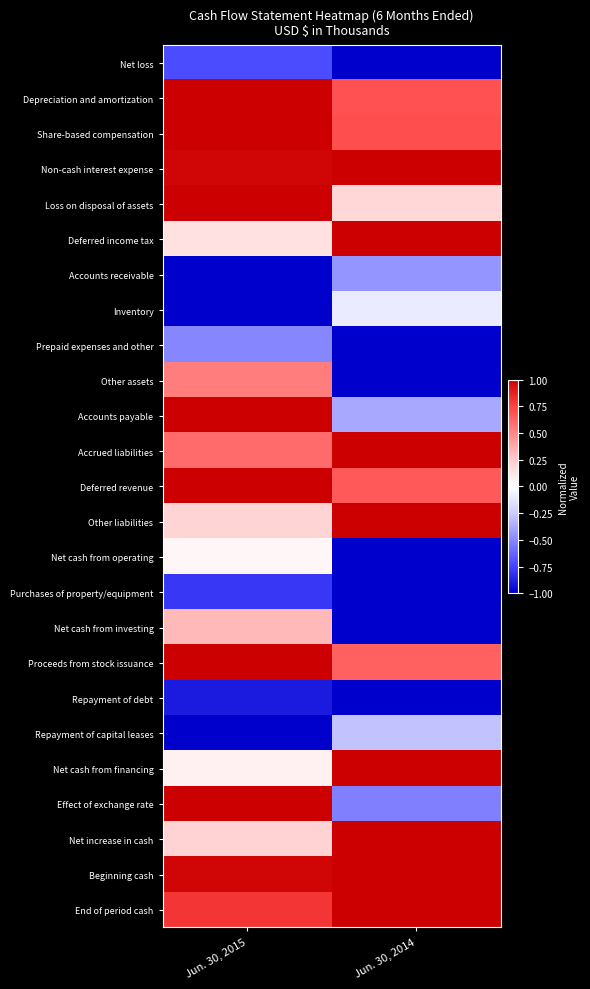

Which category has the lowest value across all series?

Jun. 30, 2014